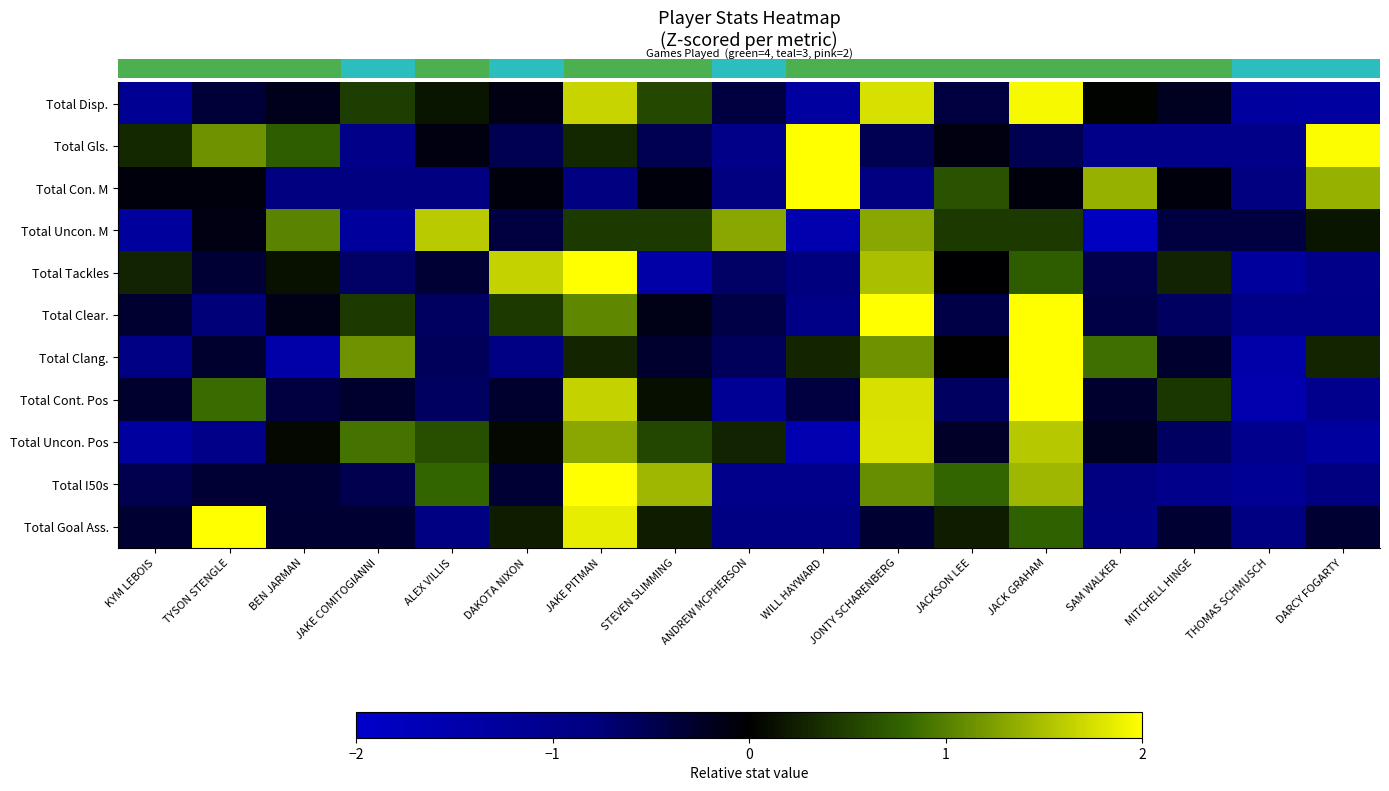

Count the number of data series in this chart.

11